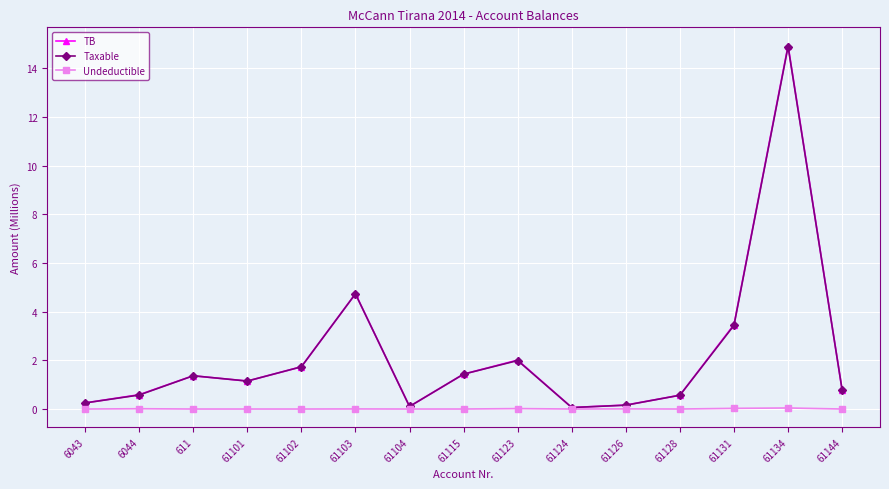

What is the difference between the highest and lowest values at 61104?

0.1